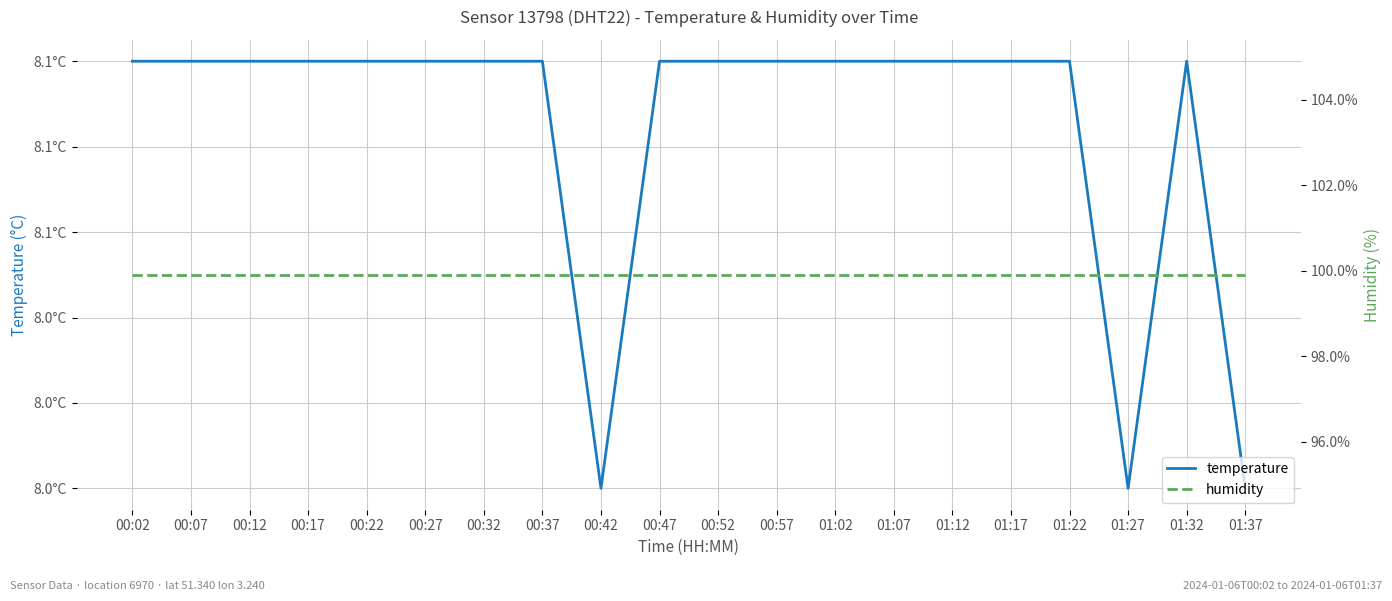

What is the label of the 19th point from the right?

00:07